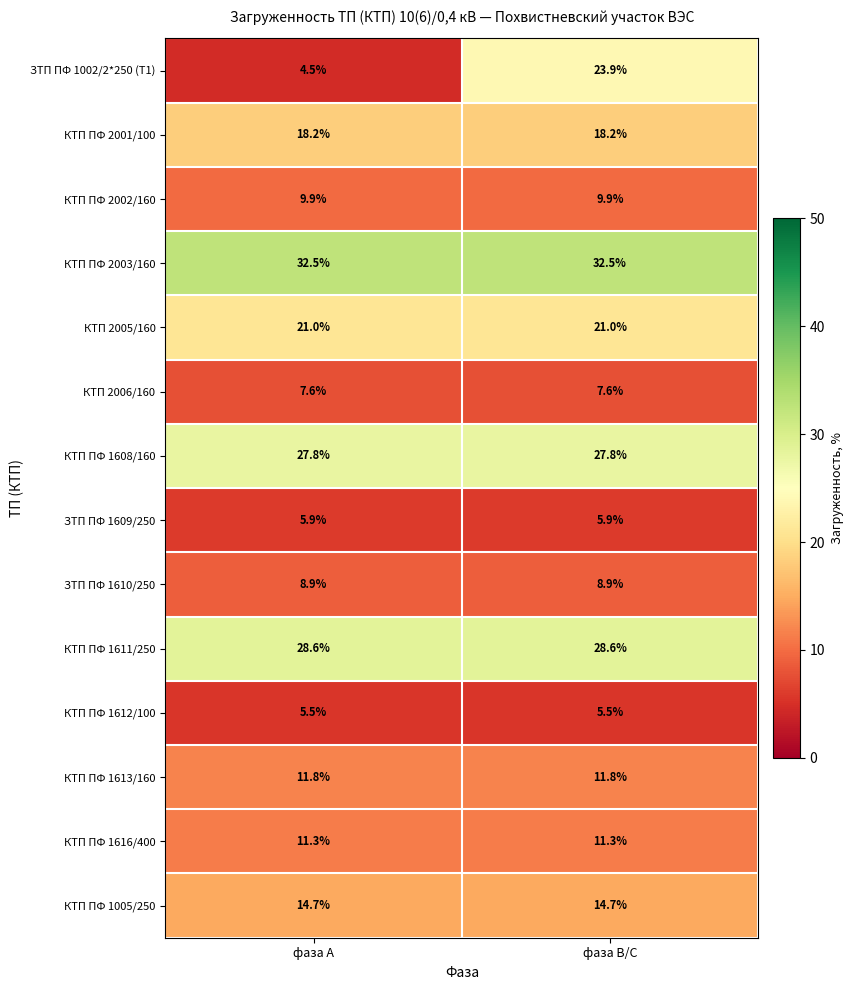

What is the approximate value of КТП ПФ 2001/100 at фаза В/С?

18.2